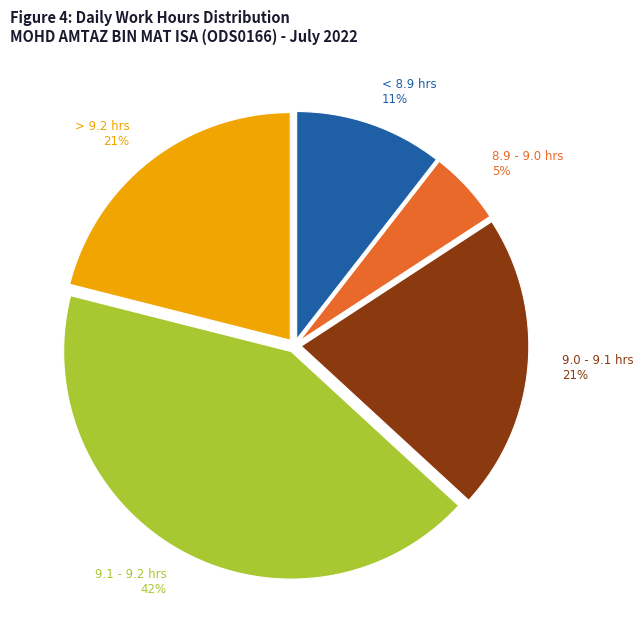

To the nearest percent, what is the average slice percentage?

20%